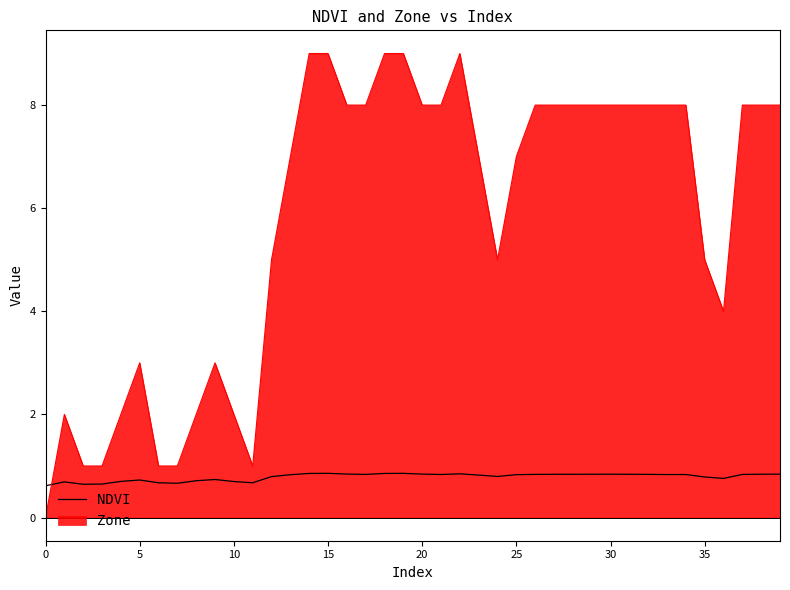

True or false: NDVI and Zone cross at least once.

True